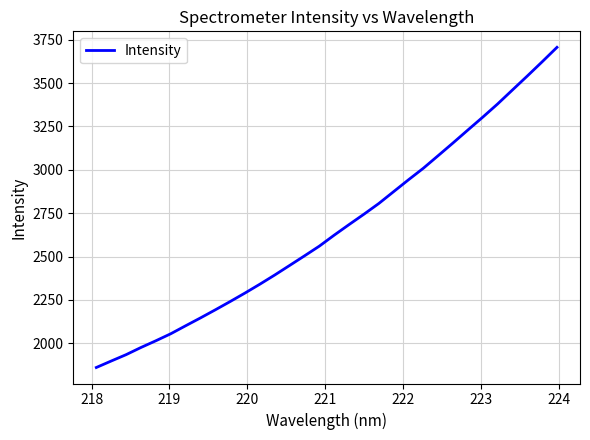

True or false: the data has more than 1 interior local peaks.

False